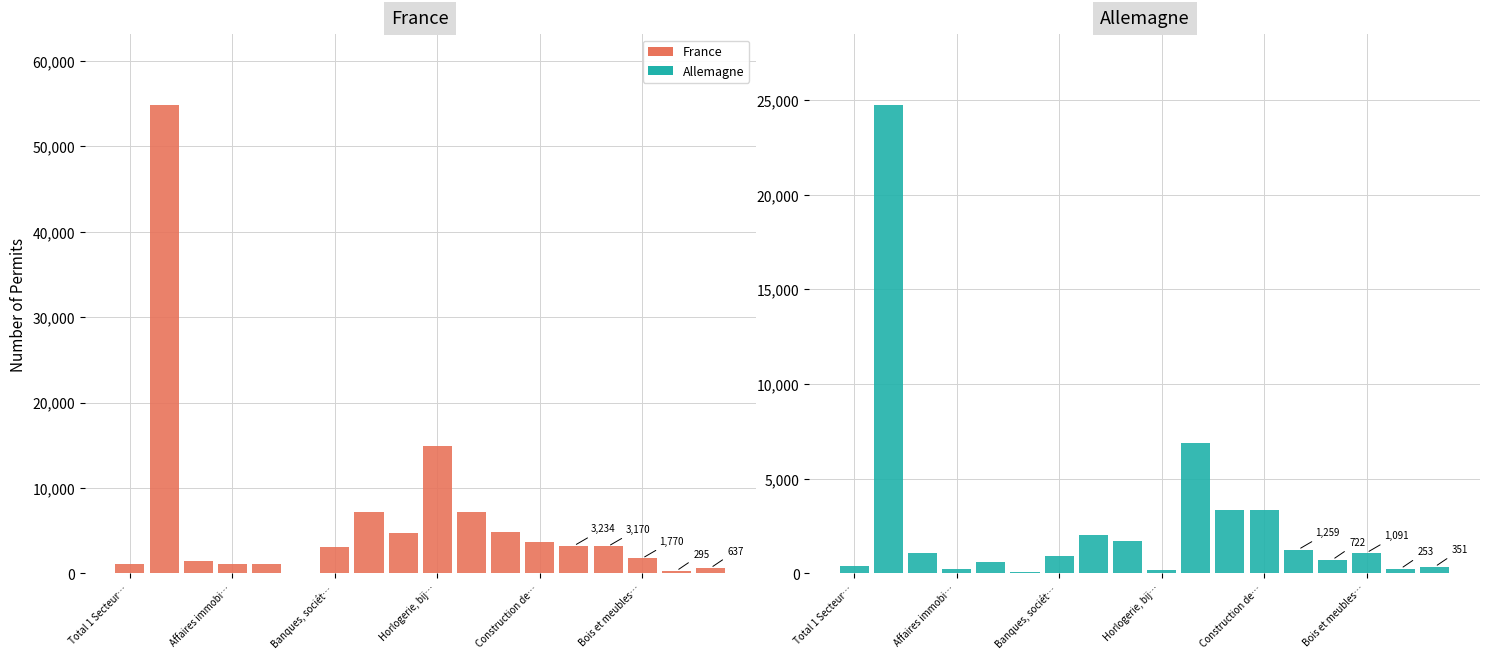

Are the bars grouped side by side (vs. stacked)?

Yes